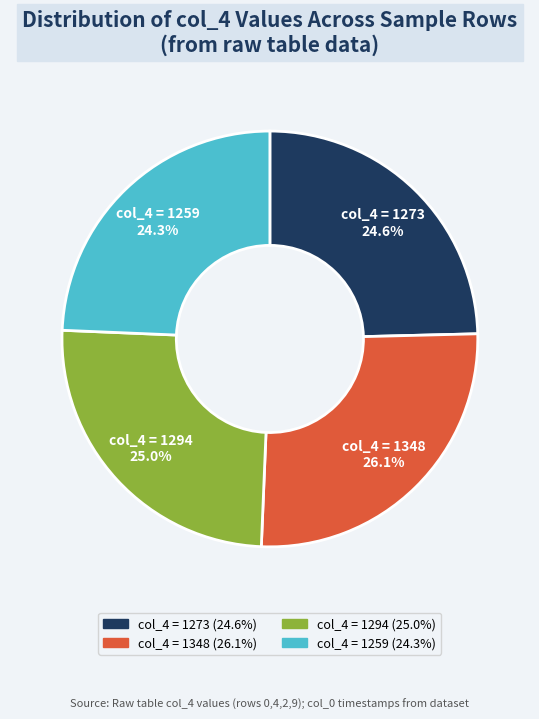

What is the total percentage of col_4 = 1259 and col_4 = 1348?

50.4%